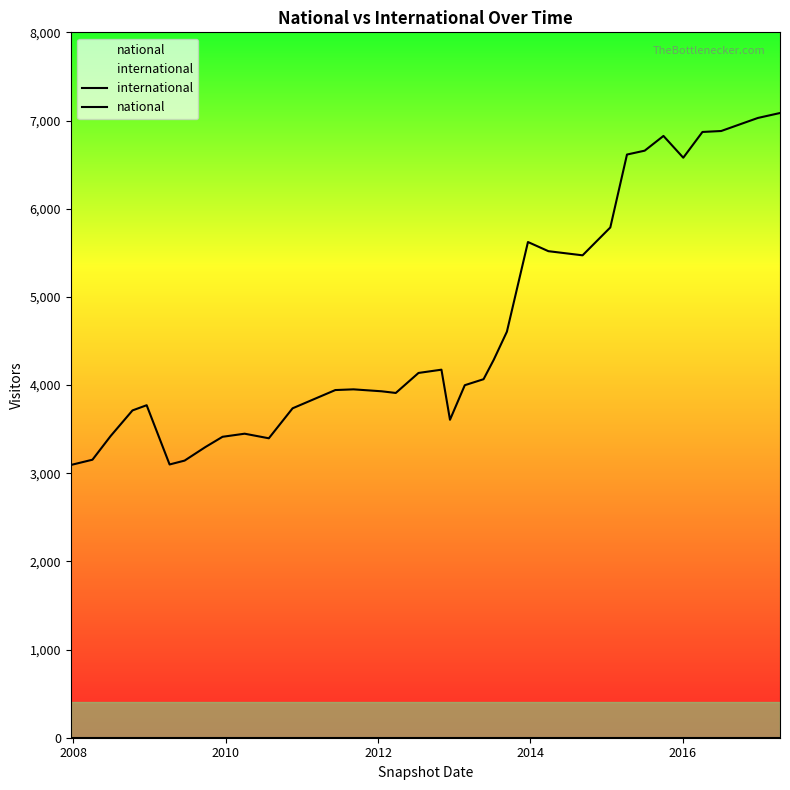

Count the number of data series in this chart.

2